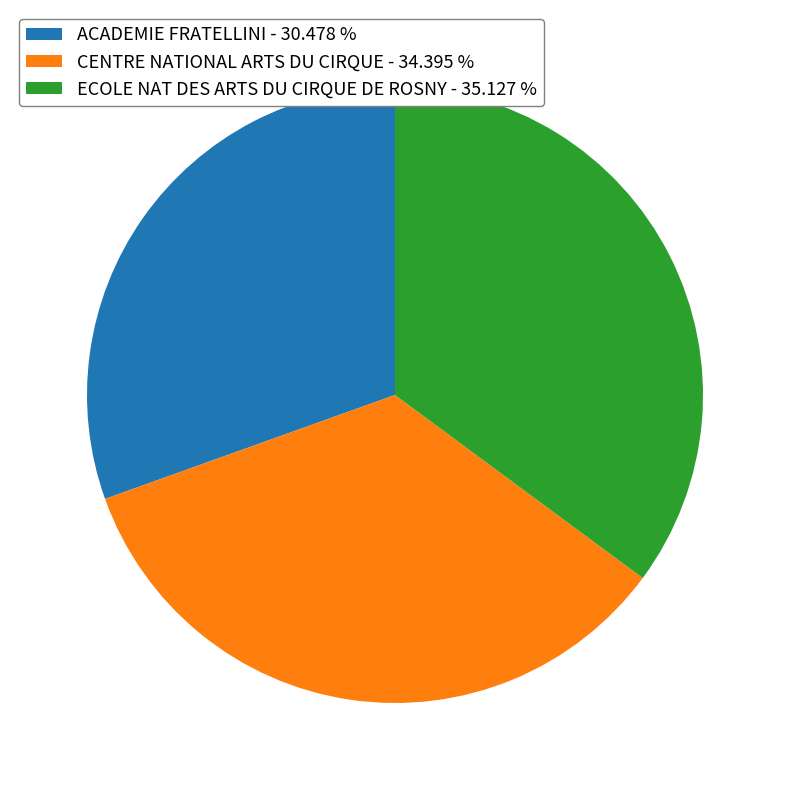

Is the sum of ACADEMIE FRATELLINI and ECOLE NAT DES ARTS DU CIRQUE DE ROSNY greater than half?

Yes